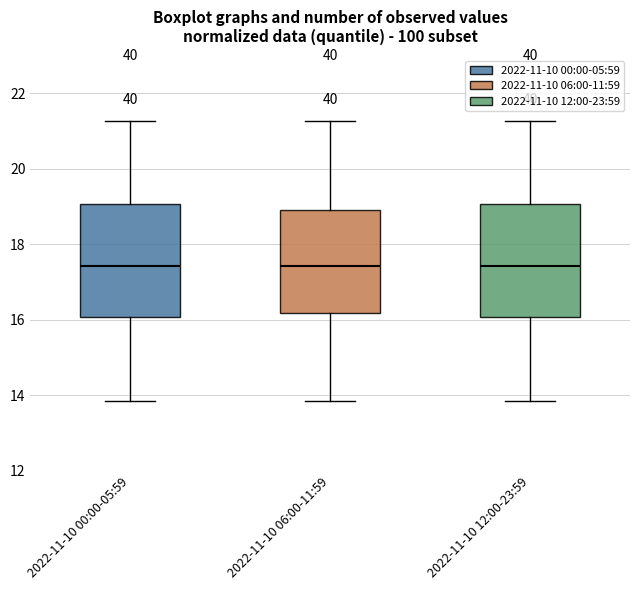

Reading left to right, transcribe this box plot: for each box, give where its median line is, the range the box spans, and where its two whiskers end, as read against the y-axis. The values are not printed on the chart, so give them approximately, as read against the axis.

2022-11-10 00:00-05:59: median 17.4, box 16.0 to 19.0, whiskers 13.8 to 21.2
2022-11-10 06:00-11:59: median 17.4, box 16.2 to 19.0, whiskers 13.8 to 21.2
2022-11-10 12:00-23:59: median 17.4, box 16.0 to 19.0, whiskers 13.8 to 21.2